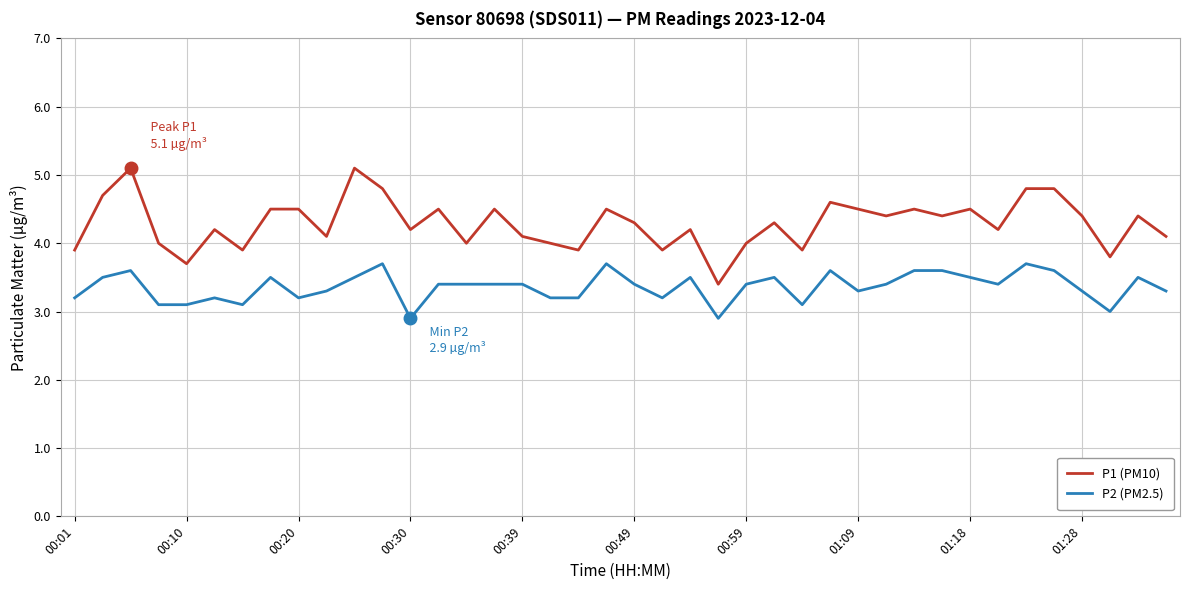

What are all the series names shown in the legend?

P1 (PM10), P2 (PM2.5)